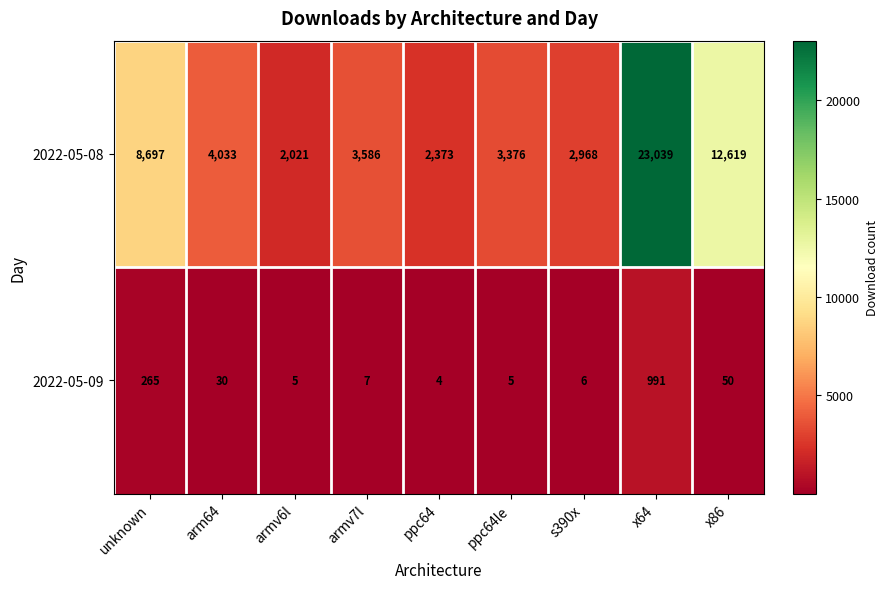

The 2022-05-09 series shows 6 at s390x. True or false?

True